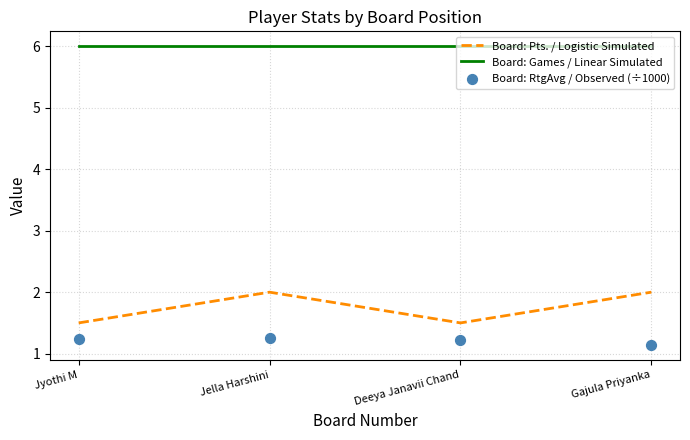

What is the total value across all series at Deeya Janavii Chand?

8.7